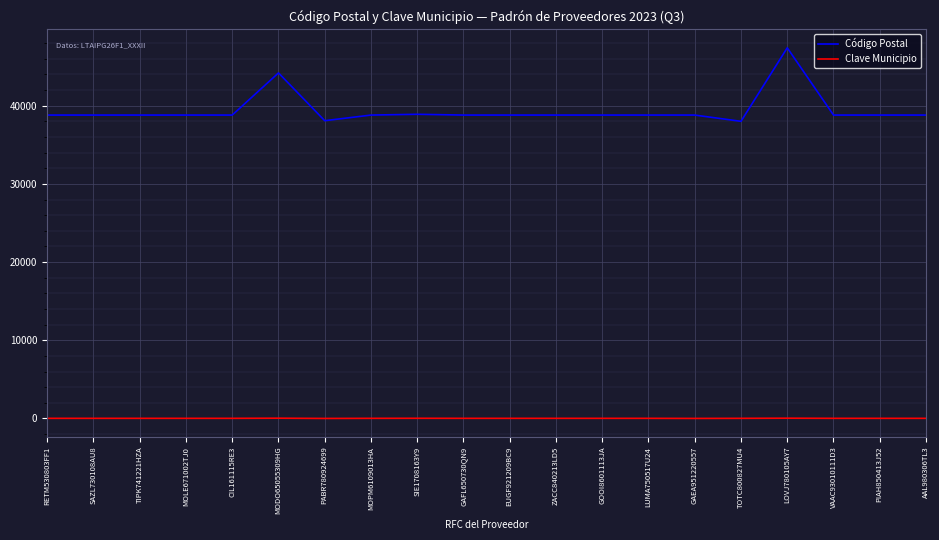

True or false: Clave Municipio and Código Postal cross at least once.

False